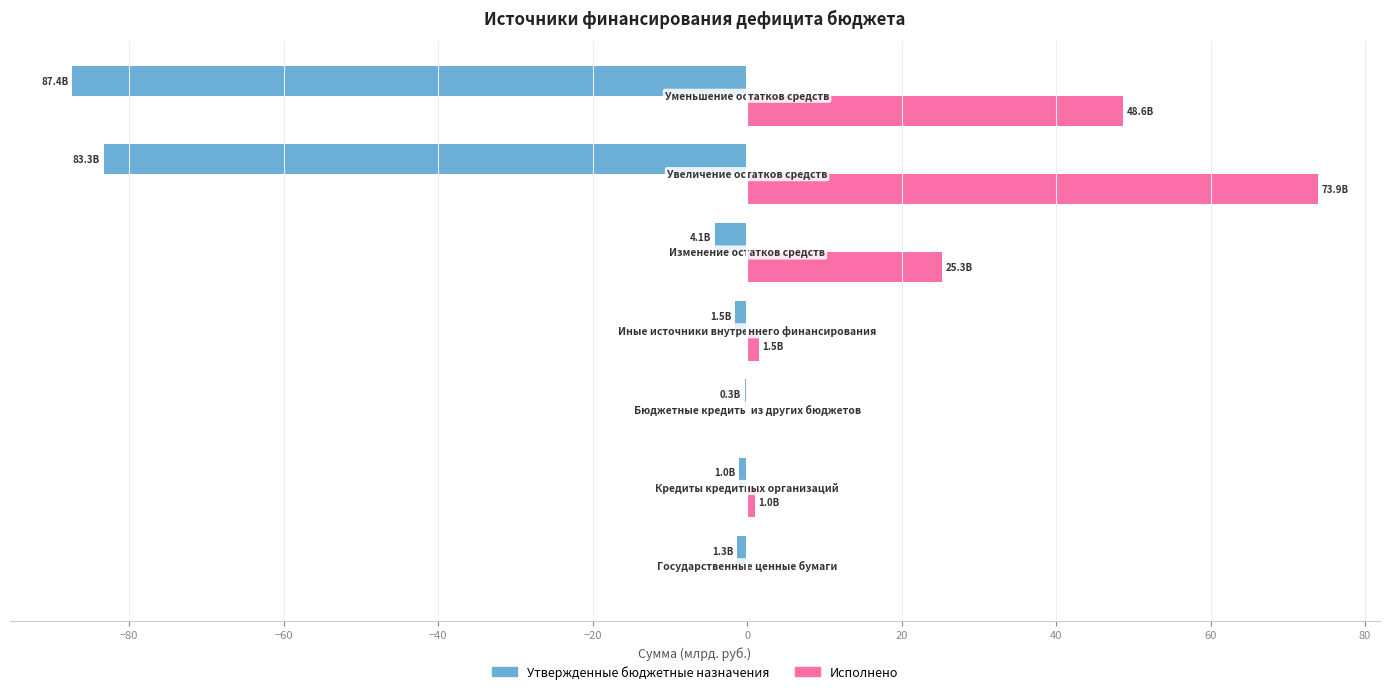

Which series has the widest spread of values?

Утвержденные бюджетные назначения